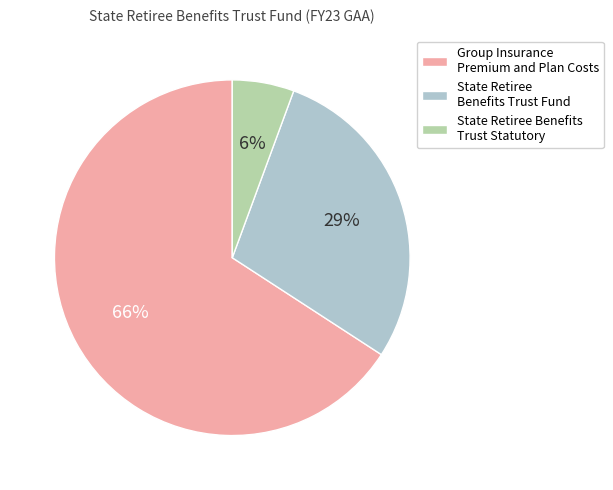

What percentage is the State Retiree Benefits Trust Statutory slice, to the nearest percent?

6%